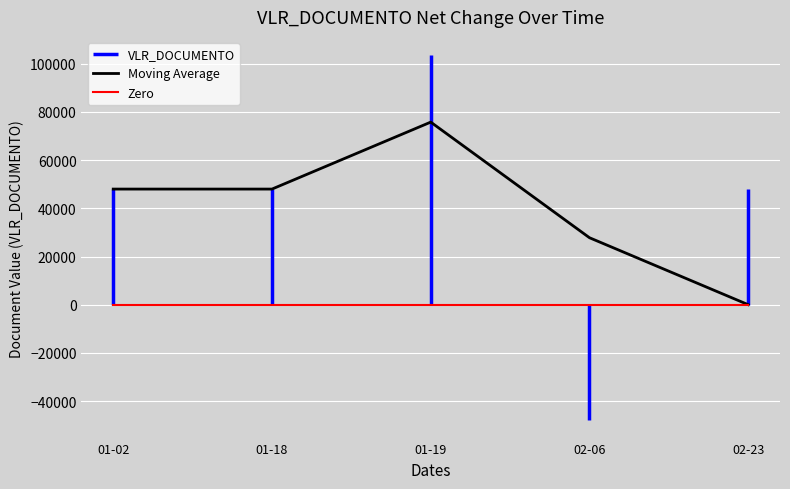

Is it true that the value at 2023-01-02 is 48000?

True